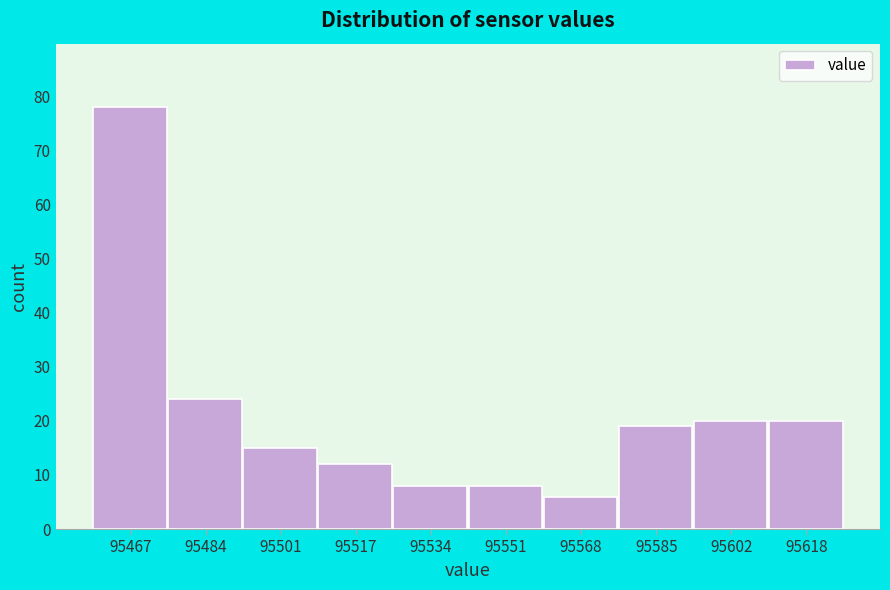

Reading right to left, extract all data points from this chart.

20	20	19	6	8	8	12	15	24	78